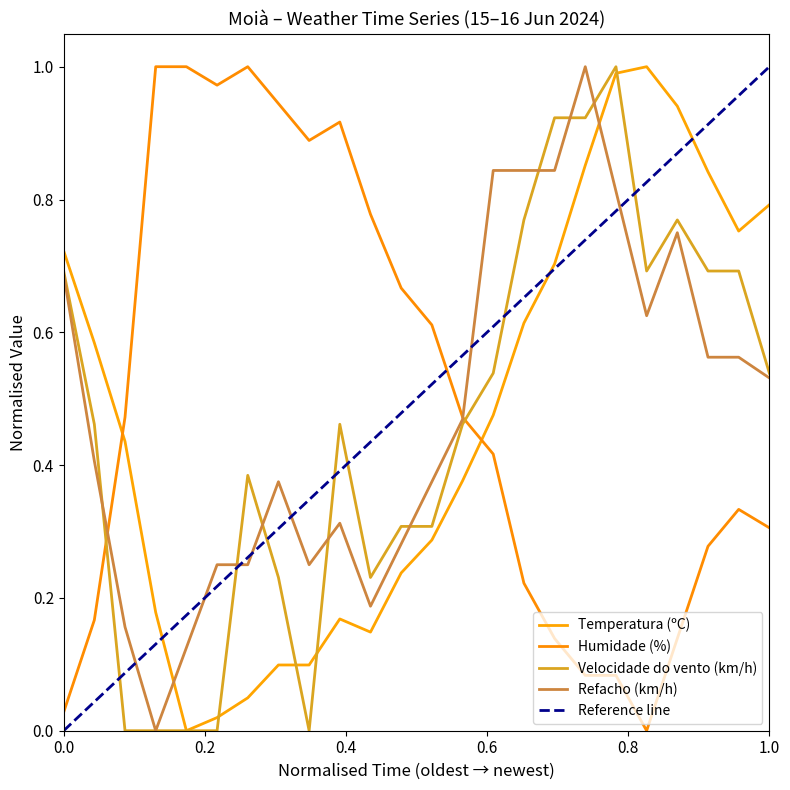

At how many categories does at least one series exceed 0?

24